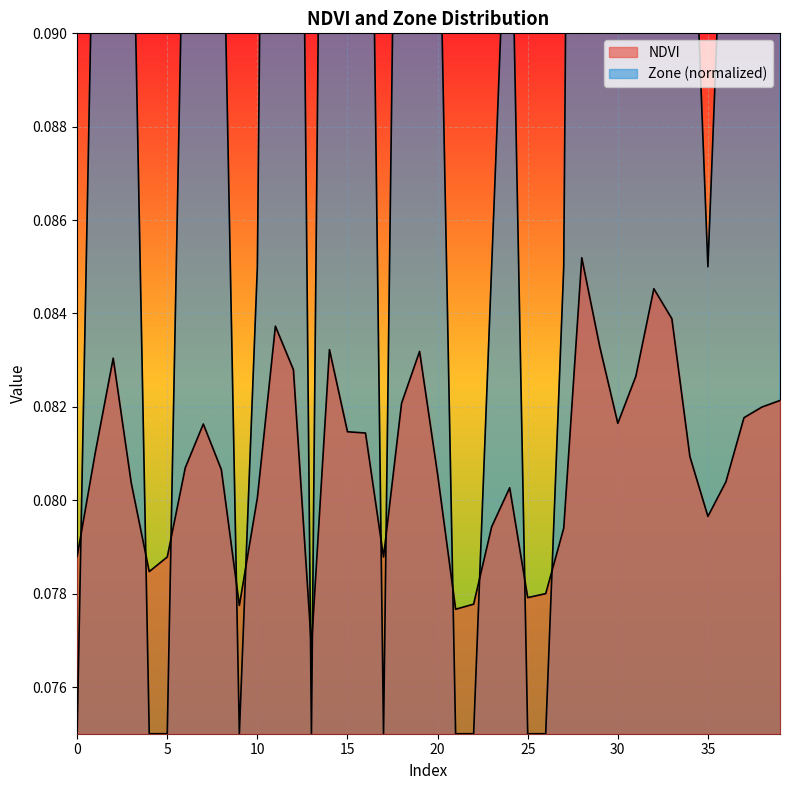

True or false: NDVI has a value of 0.0 at 20.

False